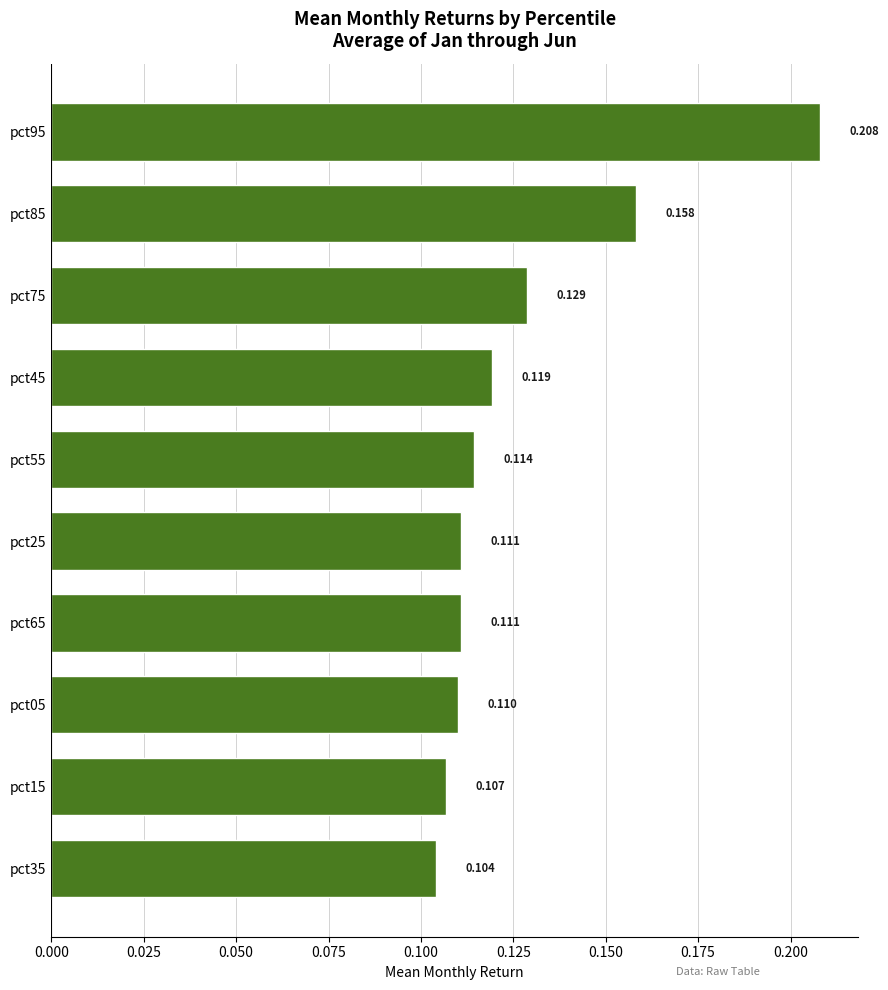

How many bars are there in total?

10